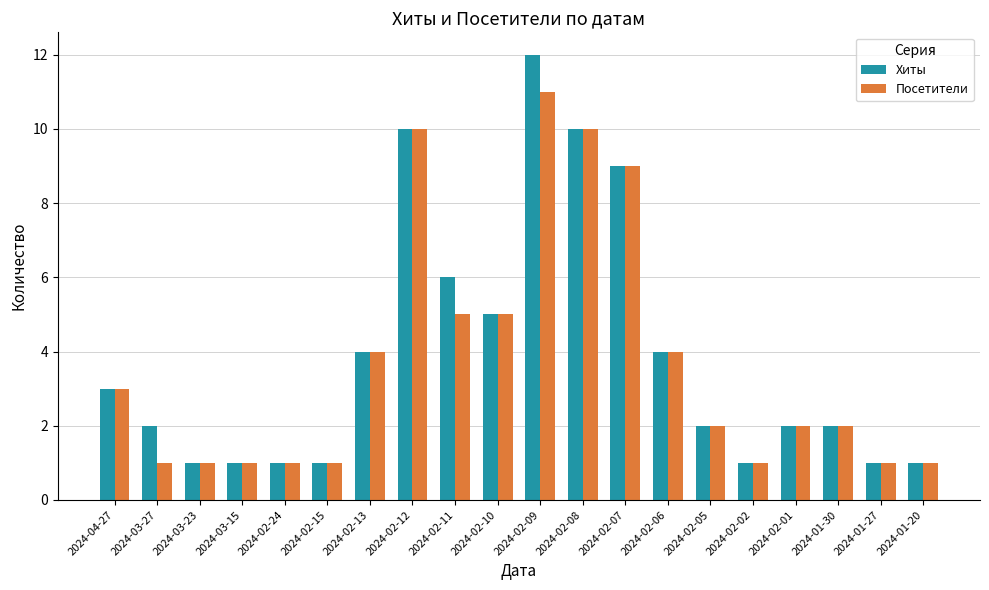

What is the total value across all series at 2024-02-08?

20